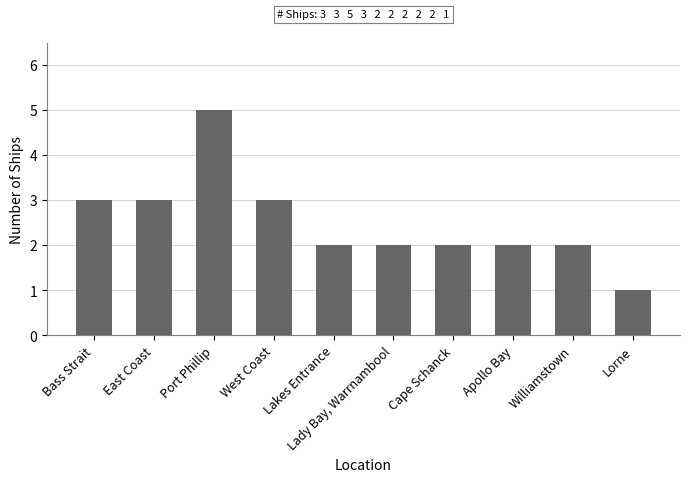

What is the change in value from Port Phillip to Lakes Entrance?

-3